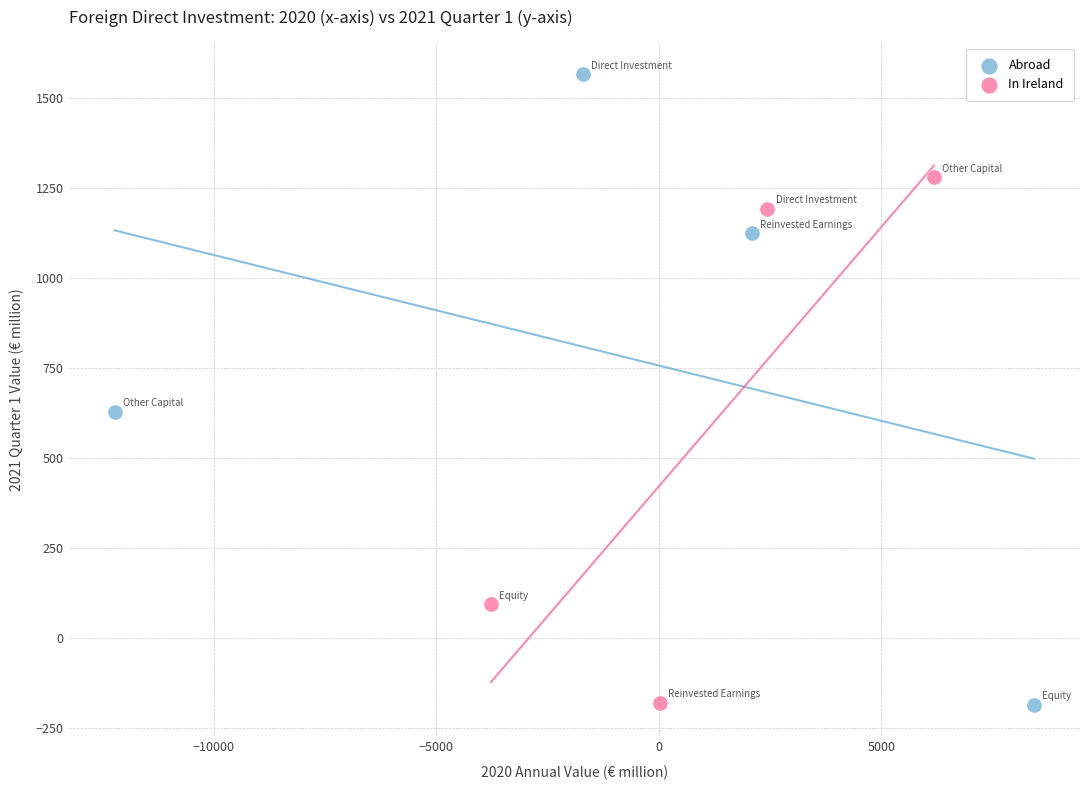

Which series has the widest spread of Y values?

Abroad